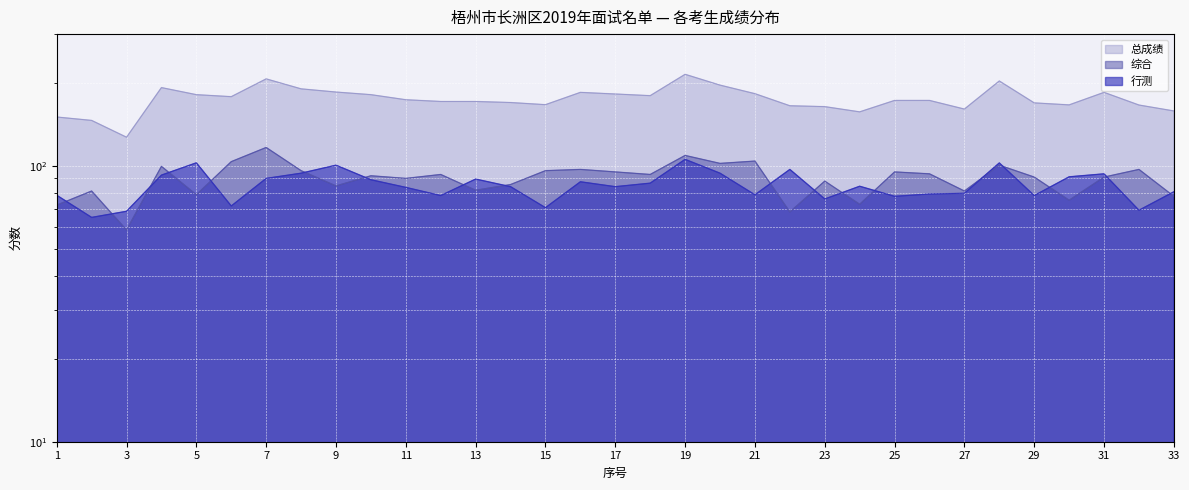

What is the difference between the second highest and minimum values in the 综合 series?

50.5